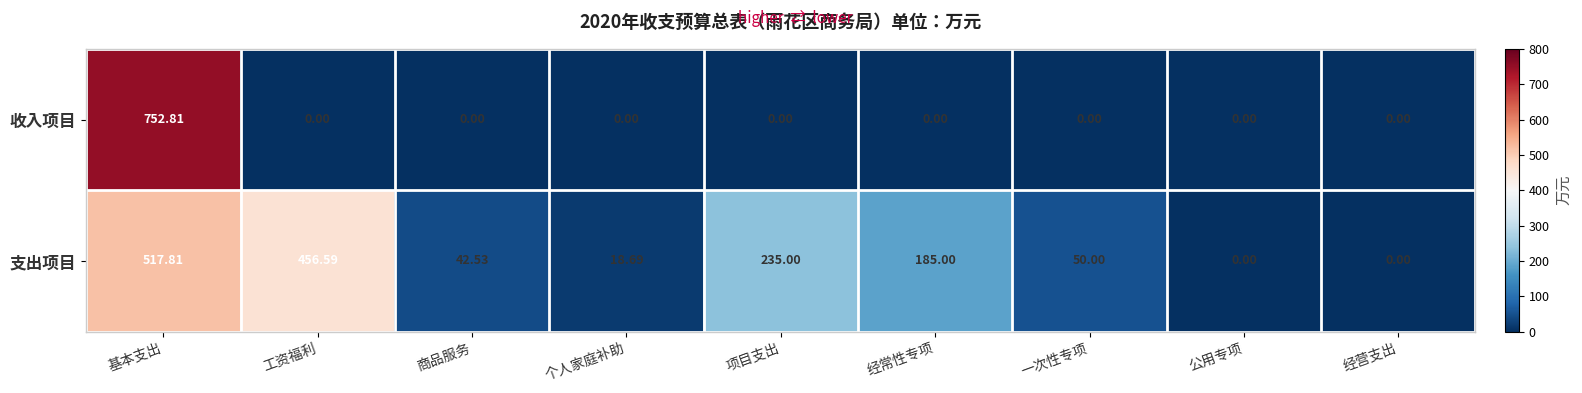

Which series has the largest total across all categories?

支出项目